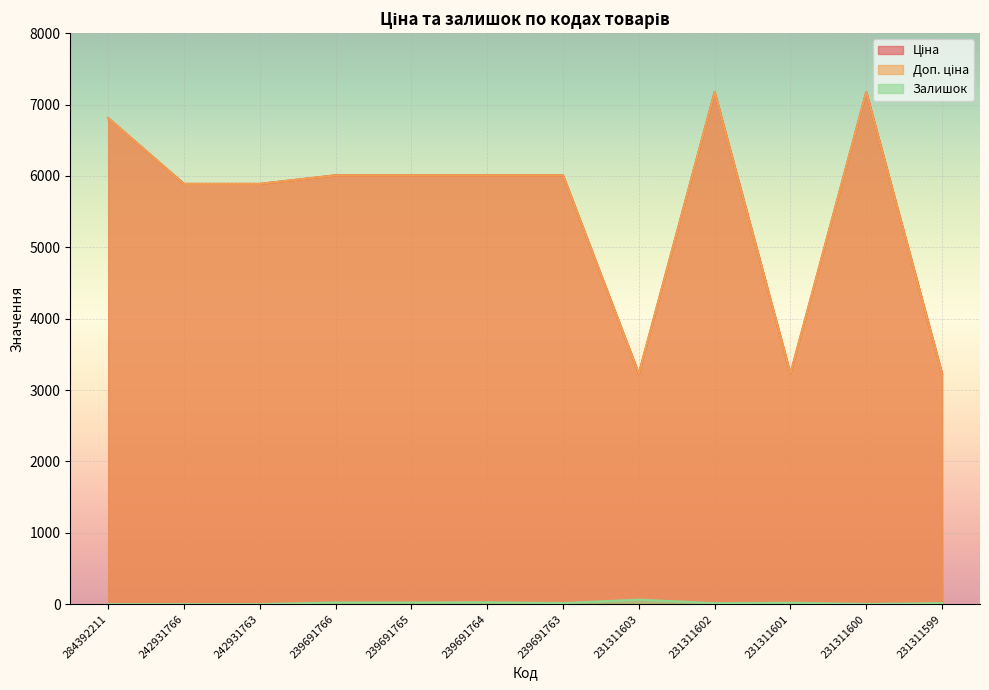

List the series in order of their peak value, highest first.

Ціна, Доп. ціна, Залишок